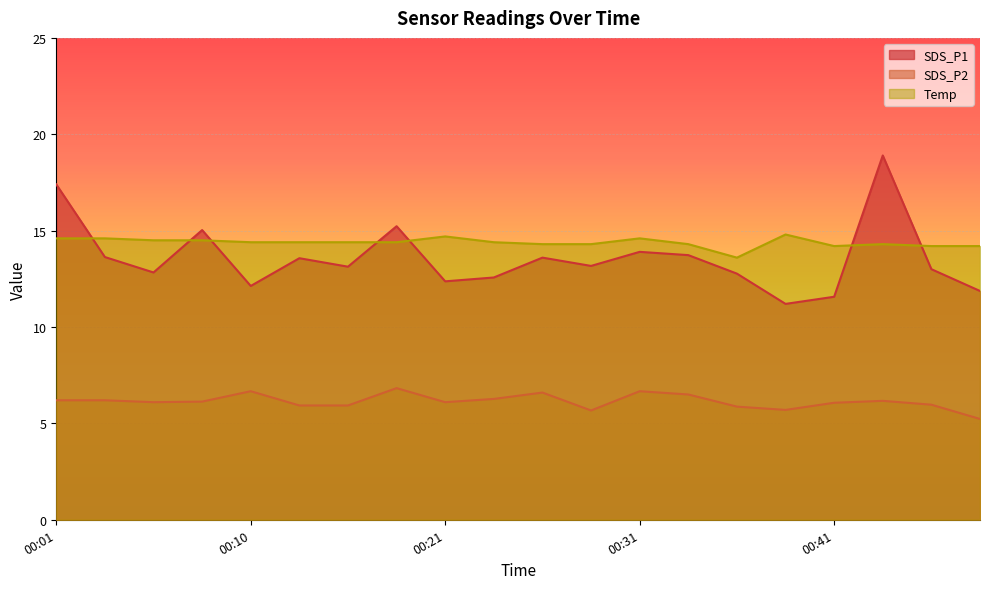

What is the sum of all SDS_P2 values?

122.8